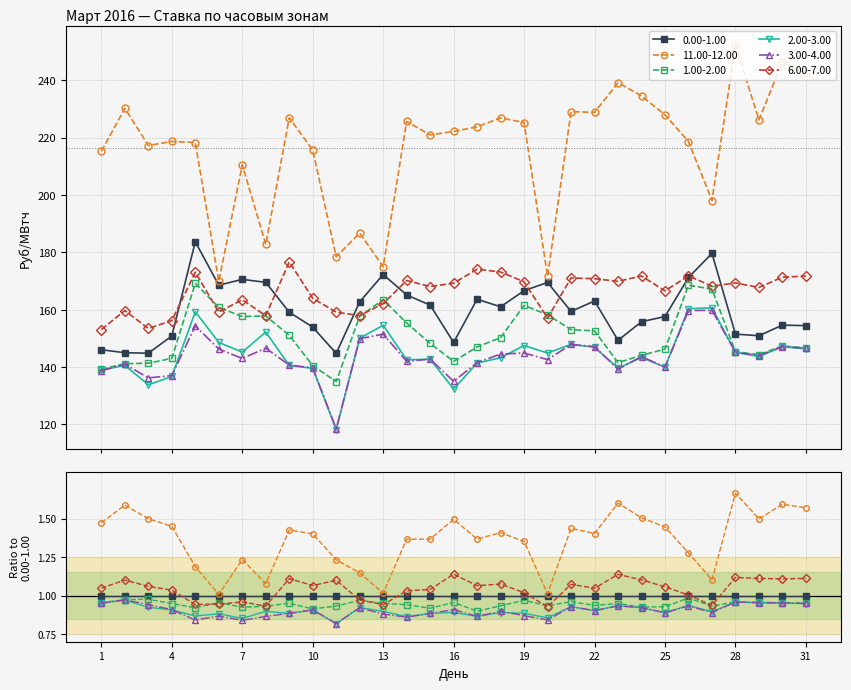

Does the chart display data point markers on the line(s)?

Yes